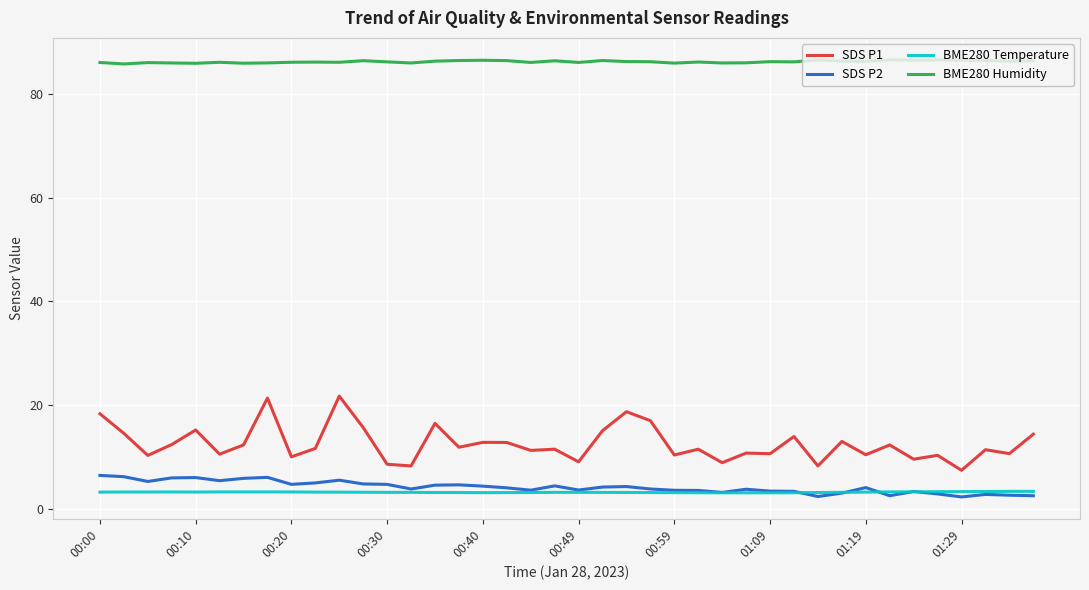

Which series has the largest range (max minus min)?

SDS P1